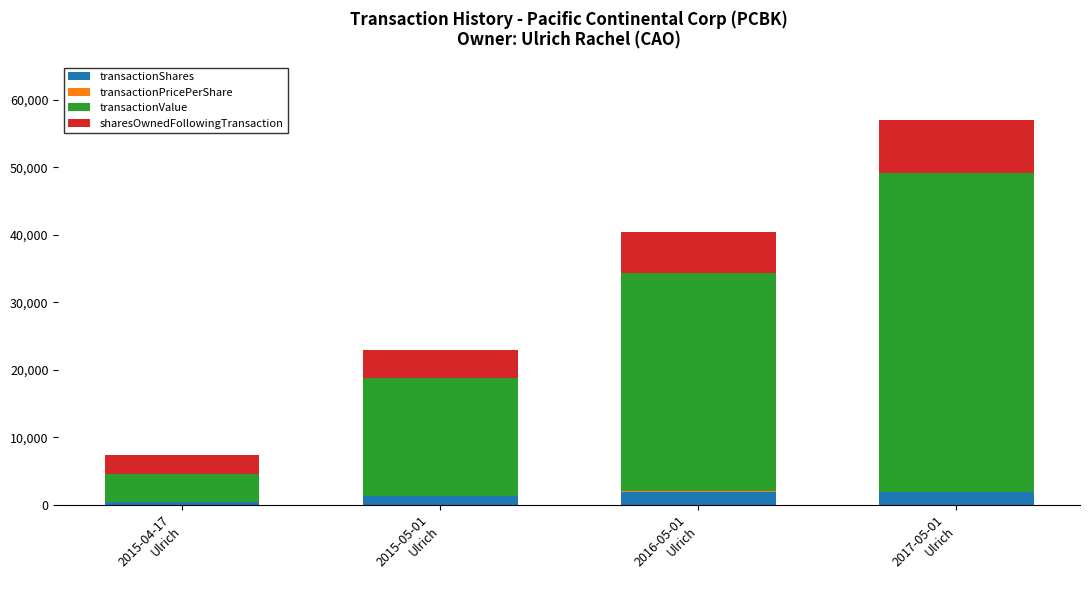

How many categories are shown in the chart?

4